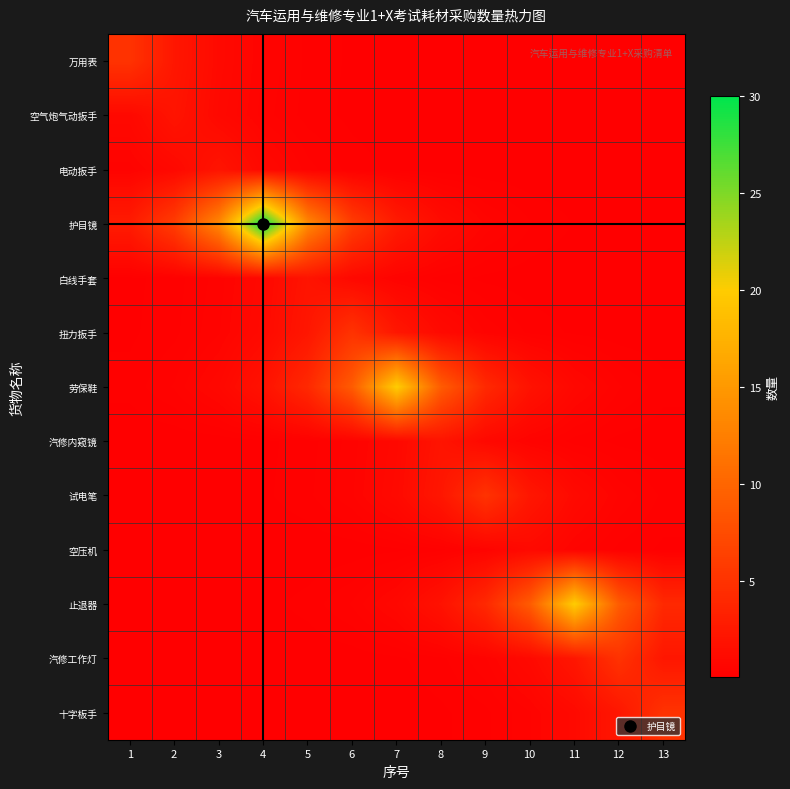

Which category has the lowest value across all series?

13